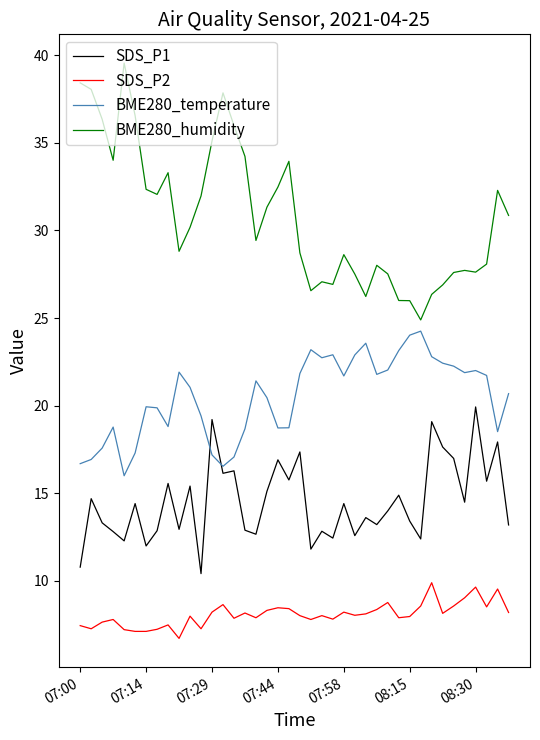

Which series has the largest total across all categories?

BME280_humidity